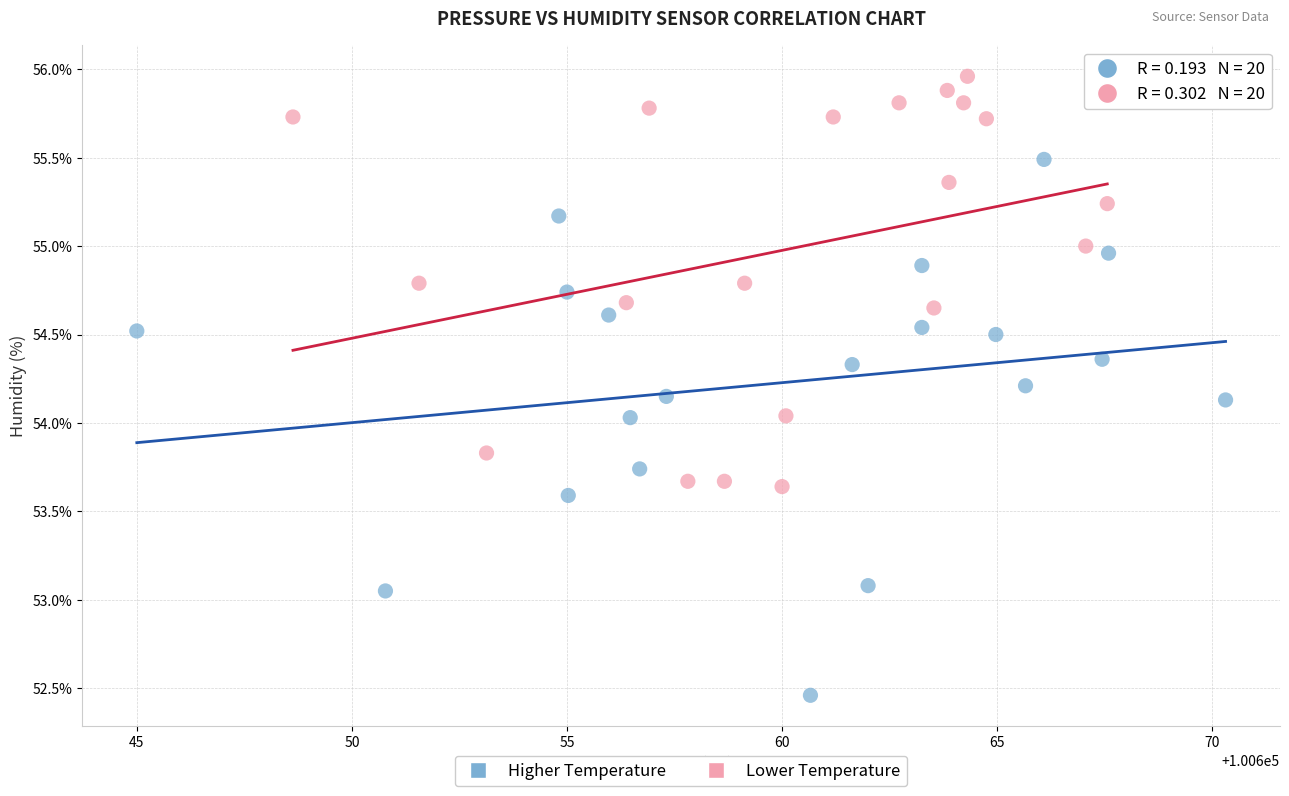

Which series reaches the minimum Y coordinate?

Higher Temperature